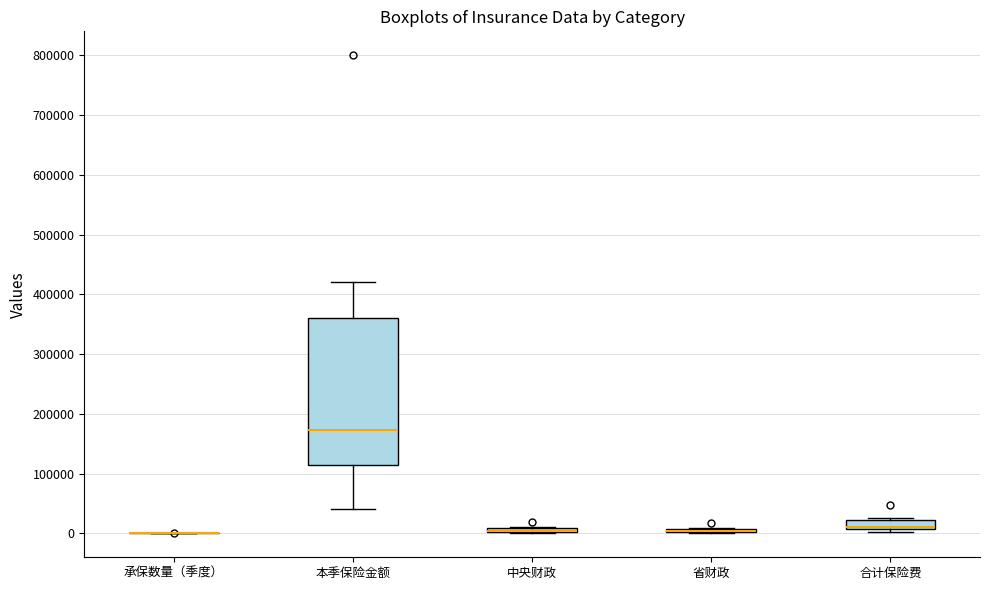

Where is the lower edge of the box for 中央财政 on the y-axis? The values are not printed on the chart, so give them approximately, as read against the axis.

0